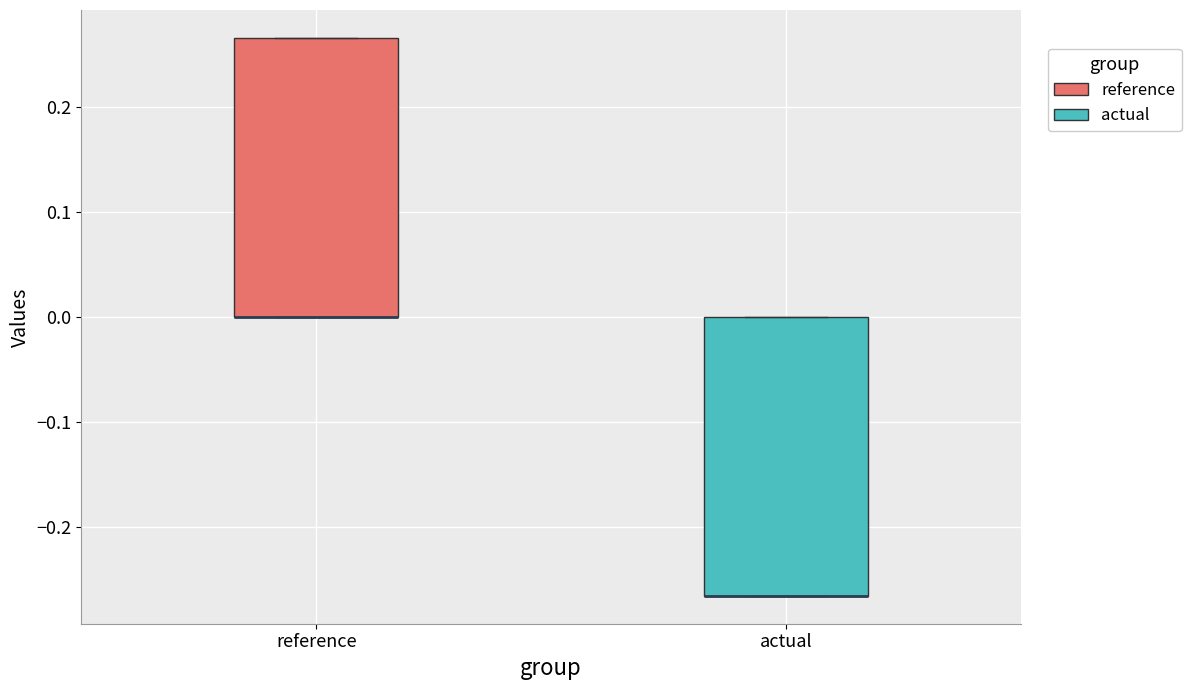

Reading left to right, transcribe this box plot: for each box, give where its median line is, the range the box spans, and where its two whiskers end, as read against the y-axis. The values are not printed on the chart, so give them approximately, as read against the axis.

reference: median 0.00 (drawn on the box's lower edge), box 0.00 to 0.27, whiskers 0.00 to 0.27
actual: median -0.27 (drawn on the box's lower edge), box -0.27 to 0.00, whiskers -0.27 to 0.00